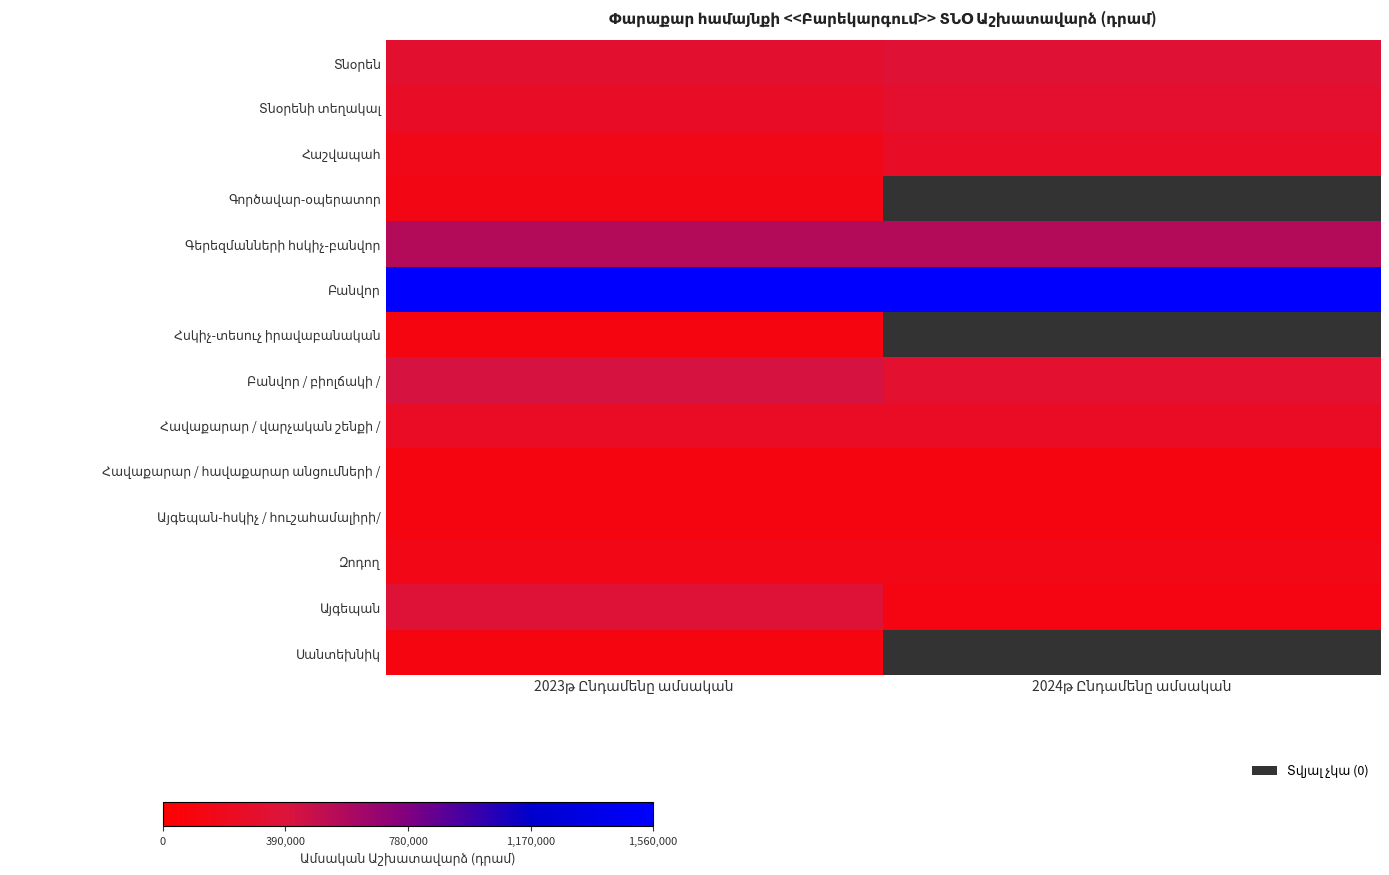

What is the minimum value shown in the chart?

105000.0